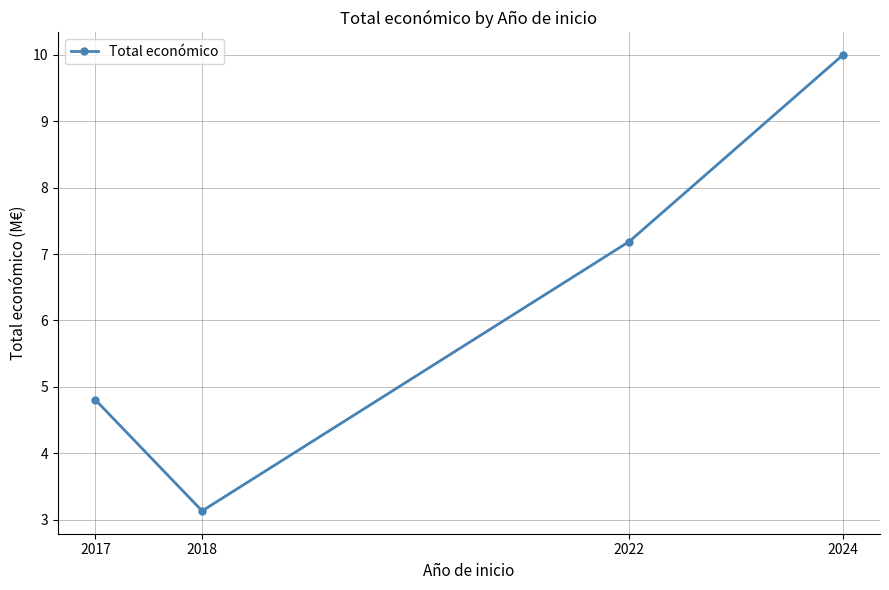

What is the maximum value shown in the chart?

10.0